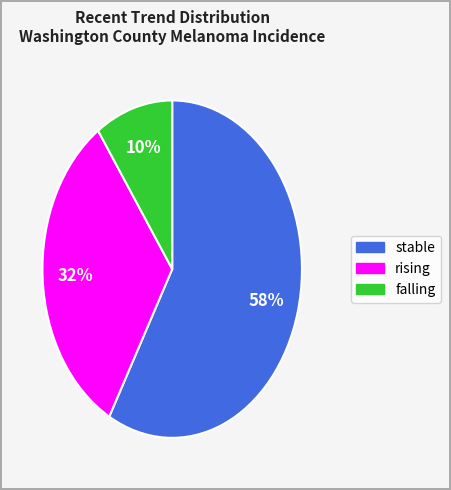

Rank the categories by value from highest to lowest.

stable, rising, falling